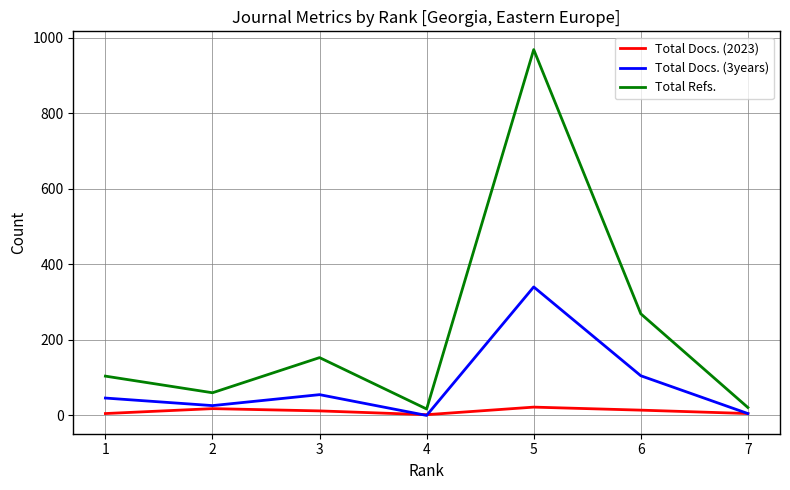

The Total Docs. (2023) series shows 12 at 3. True or false?

True